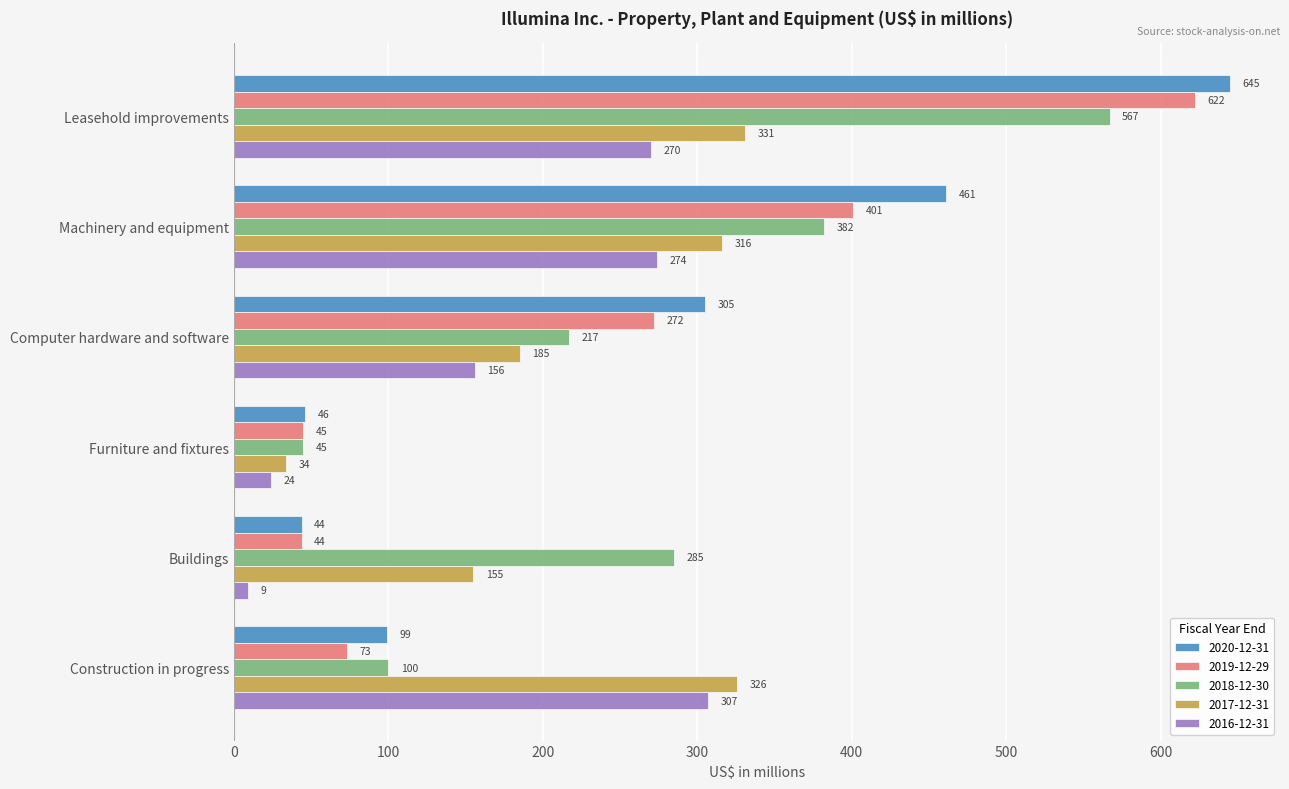

What is the spread (max minus min) of values at Machinery and equipment?

187